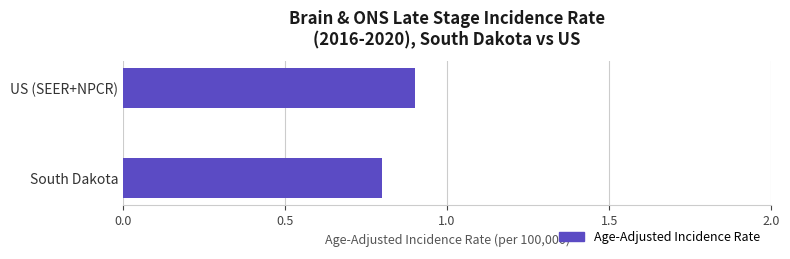

How many distinct data groups are displayed?

1